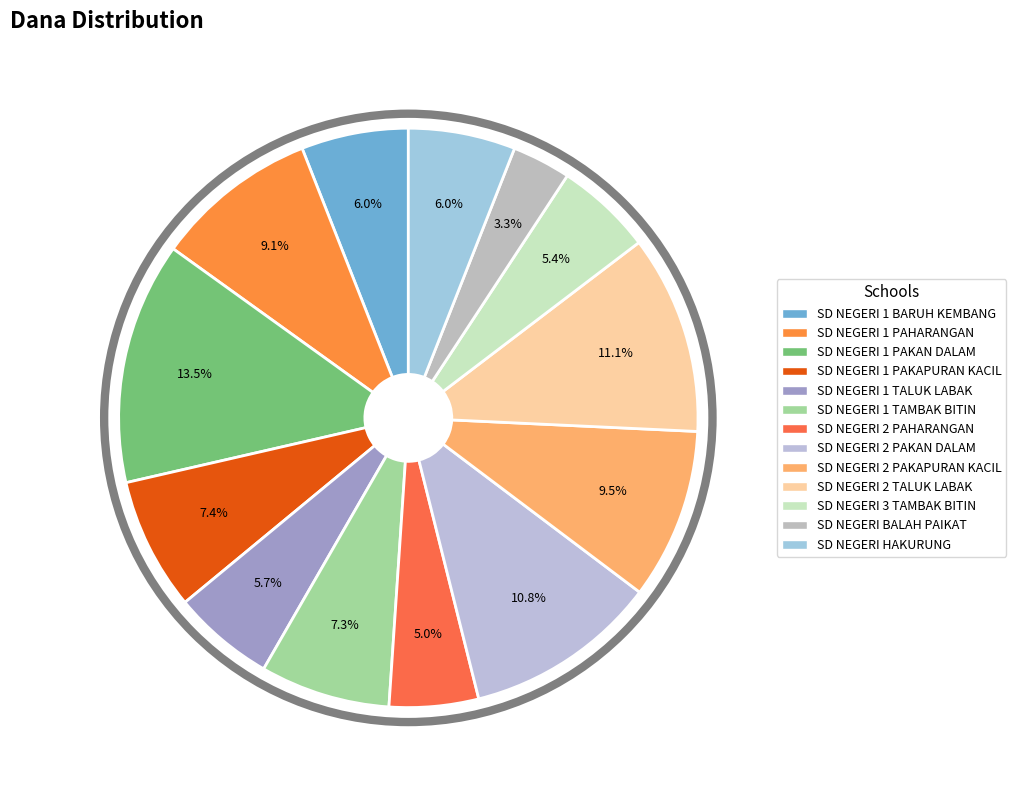

Count the number of slices in the pie.

13